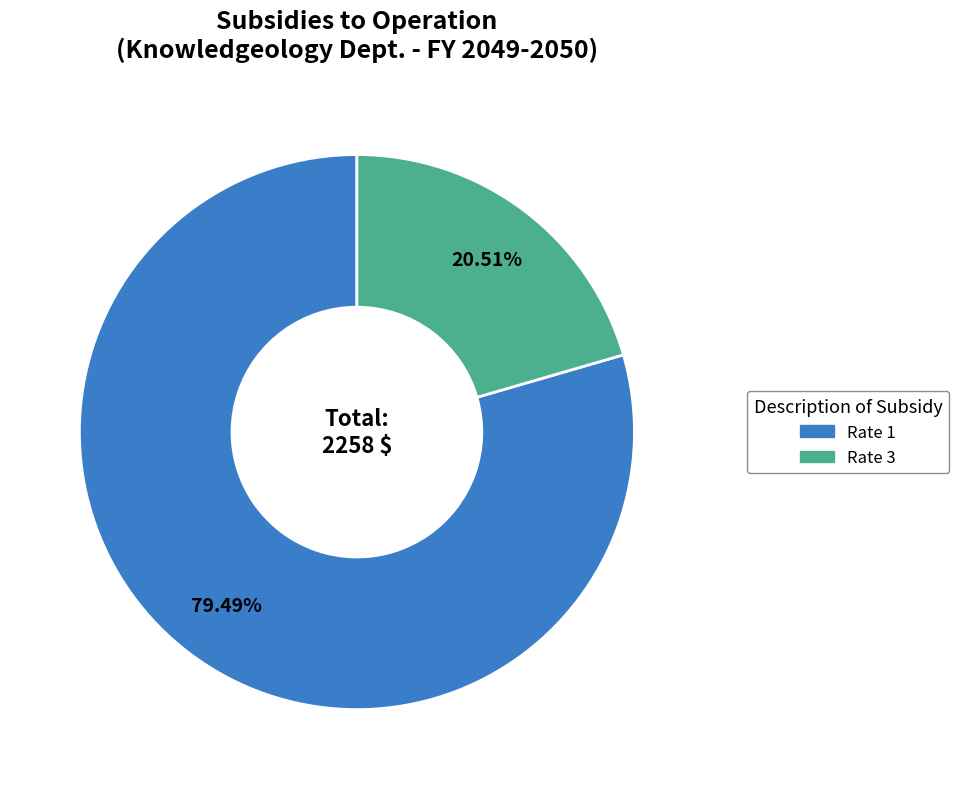

Which slice is the largest?

Rate 1